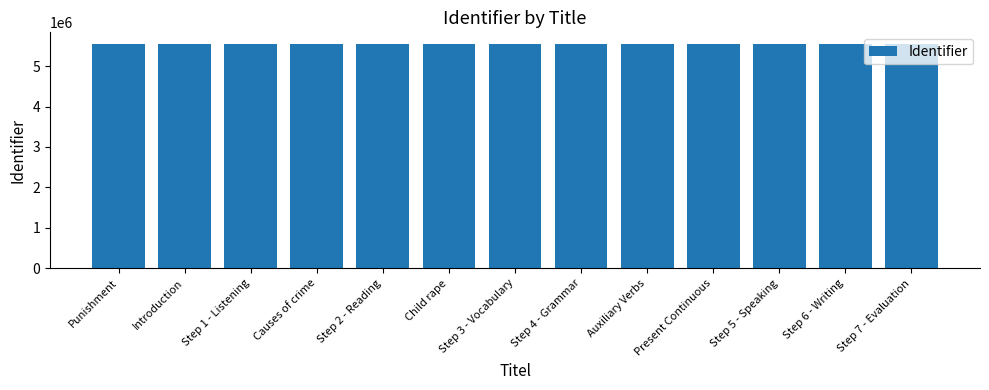

Approximately how many times larger is the value at Child rape compared to Present Continuous?

1.0